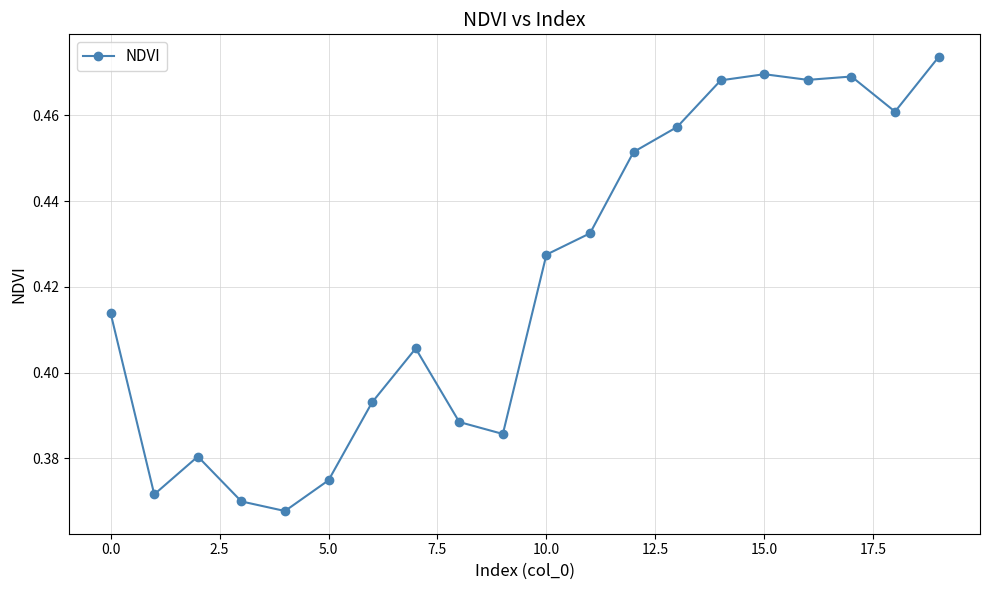

What is the sum of all values?

8.4